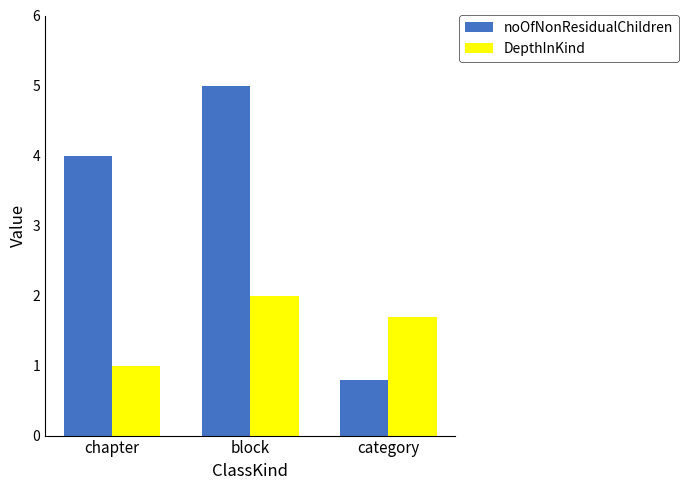

At how many categories does at least one series exceed 1?

3